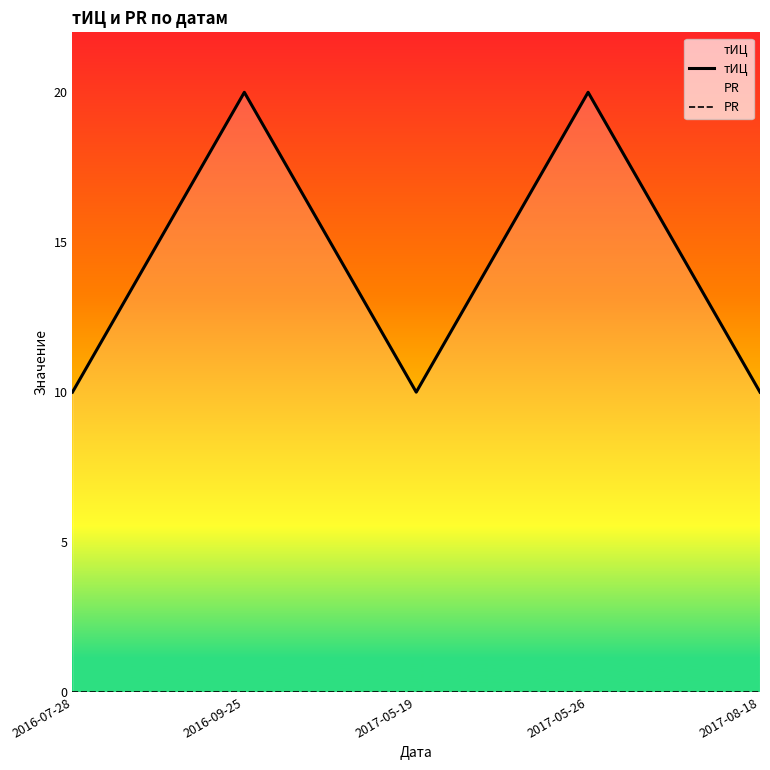

Which has a higher value, 2016-07-28 or 2017-05-19?

2016-07-28